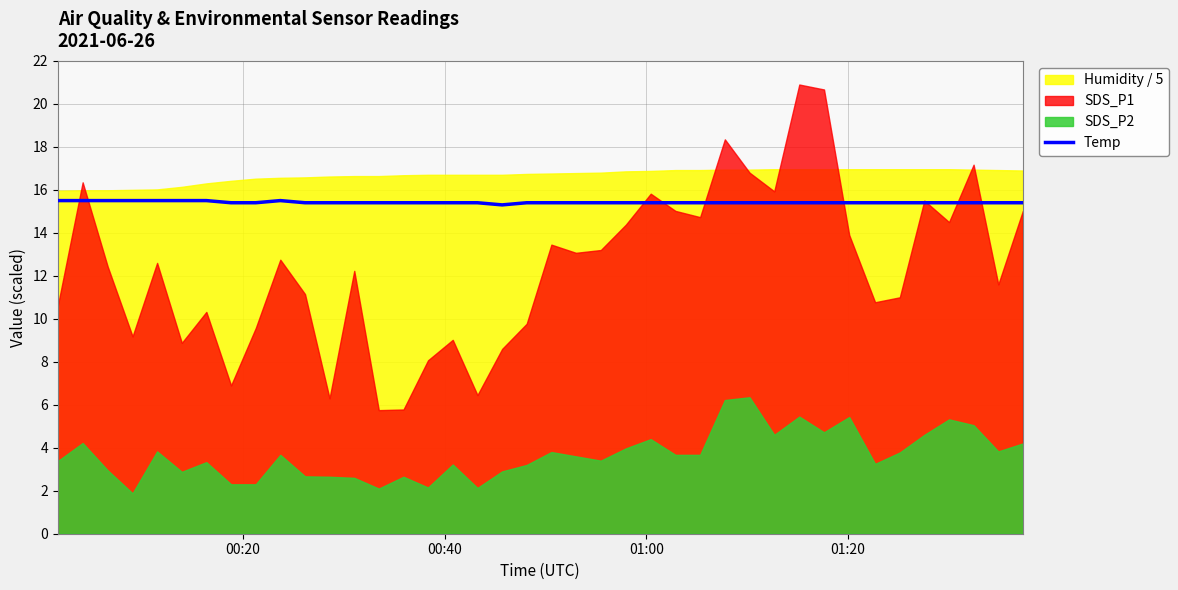

What is the highest value of the Temp series?

15.5